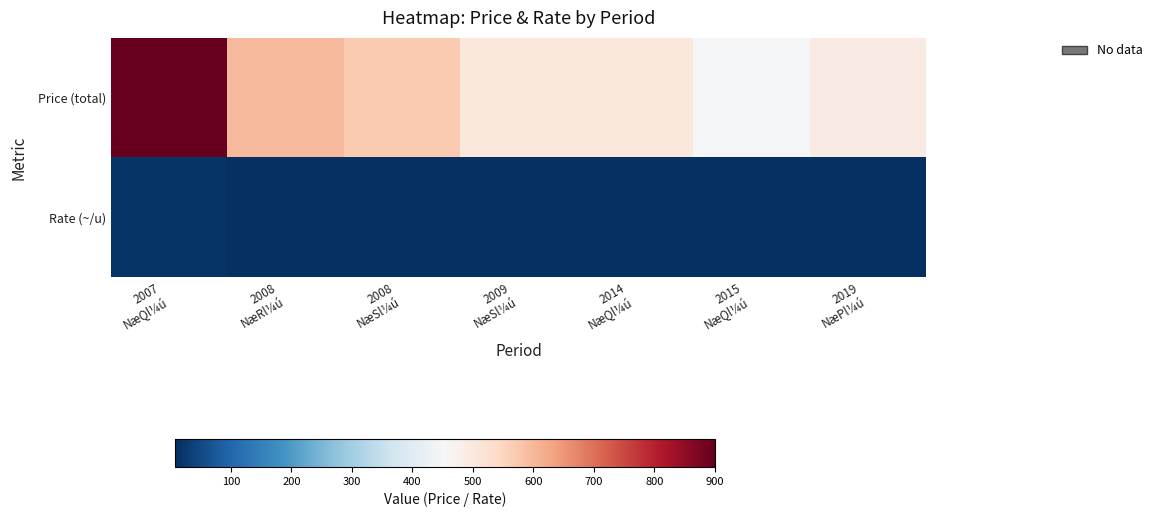

How many categories are shown in the chart?

7